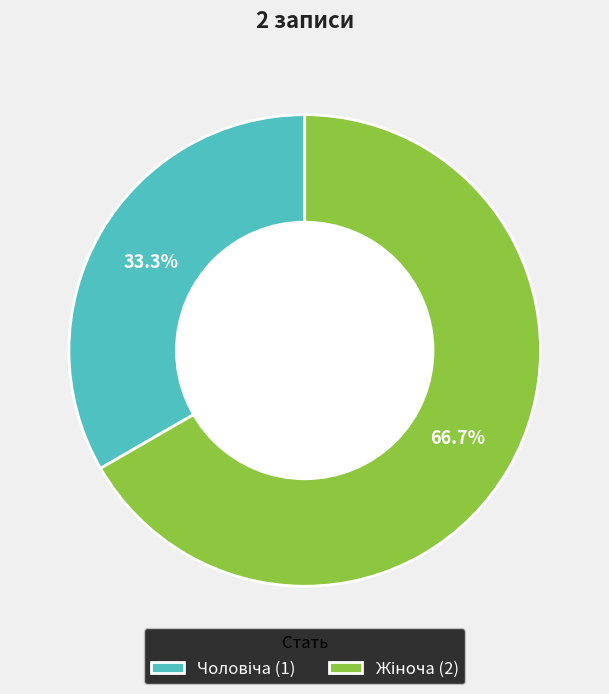

Count the number of slices in the pie.

2